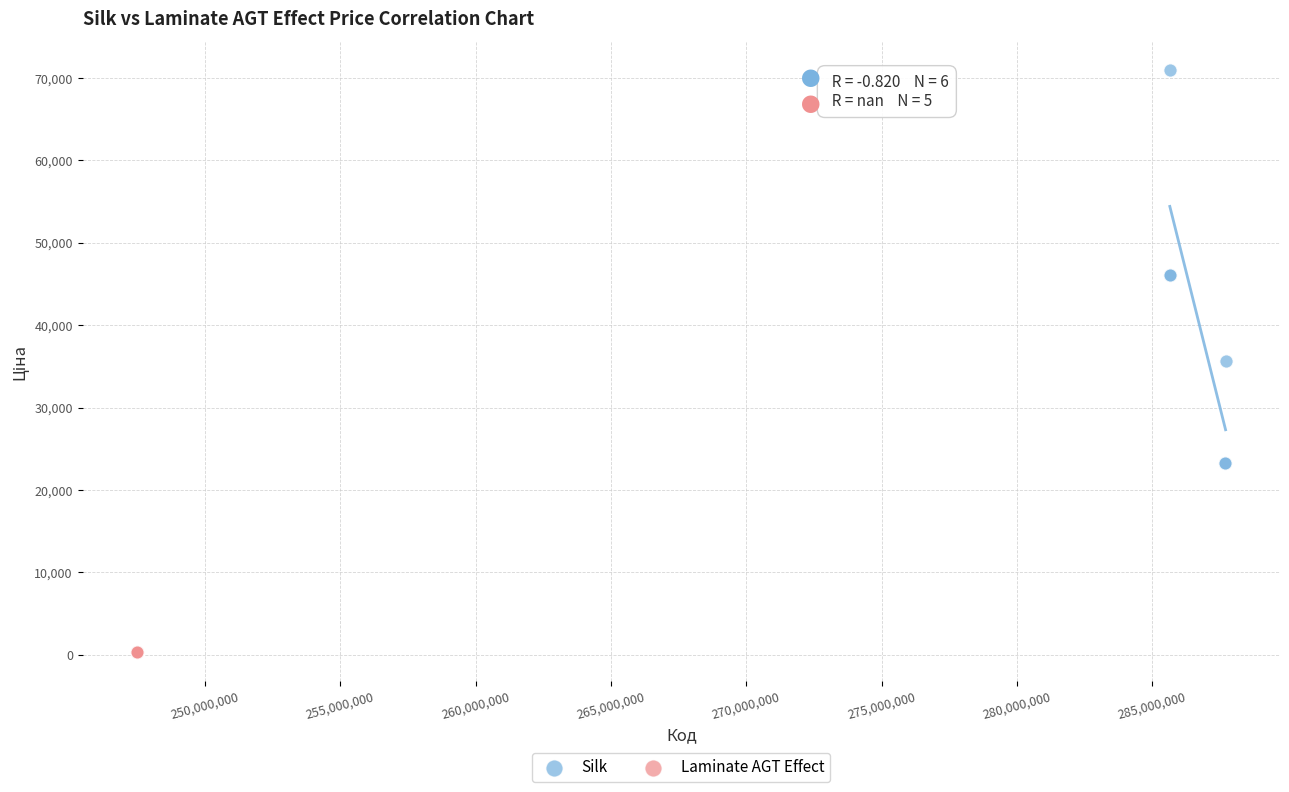

Which series contains the highest Y value?

Silk